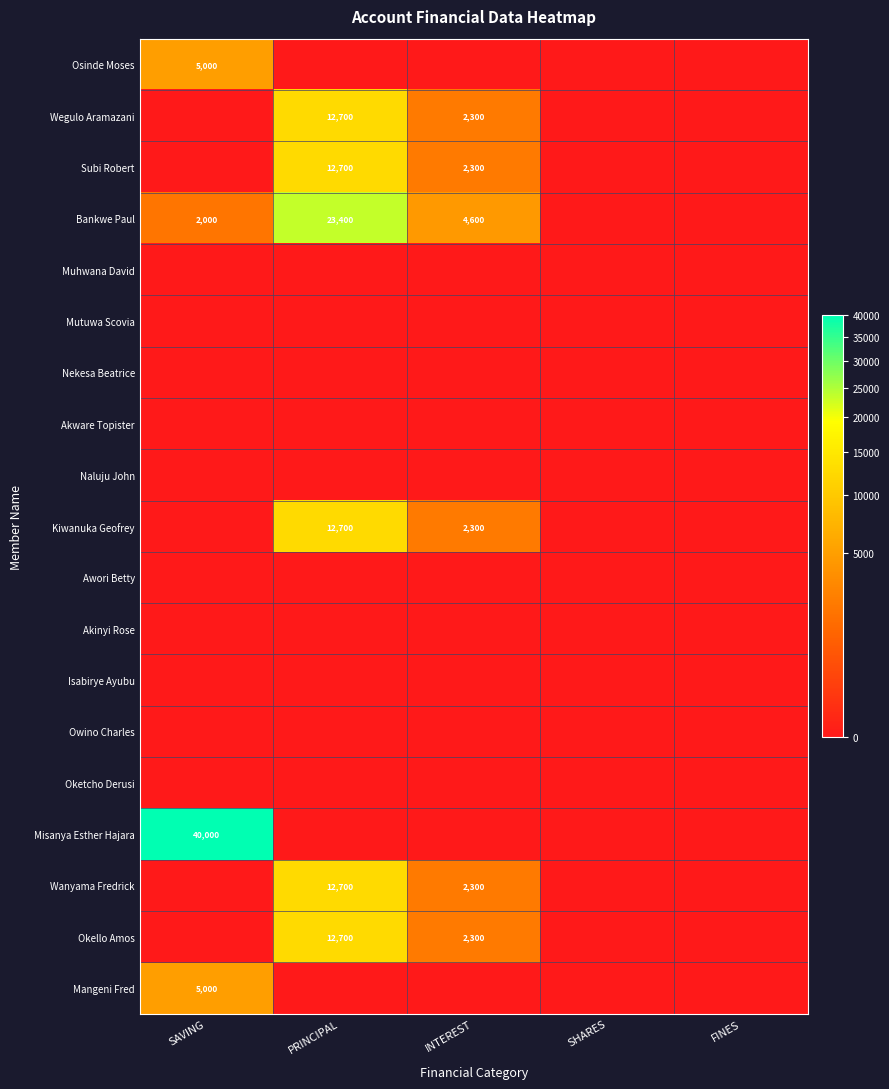

The value of Wanyama Fredrick at PRINCIPAL is 19344. True or false?

False